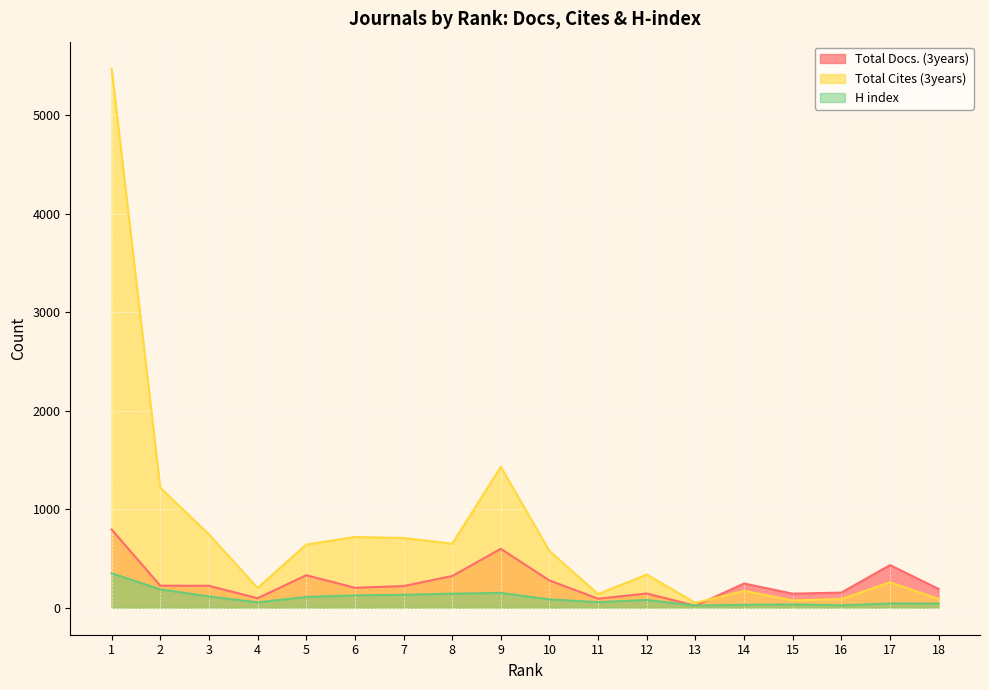

The value of Total Cites (3years) at 5 is 641. True or false?

True